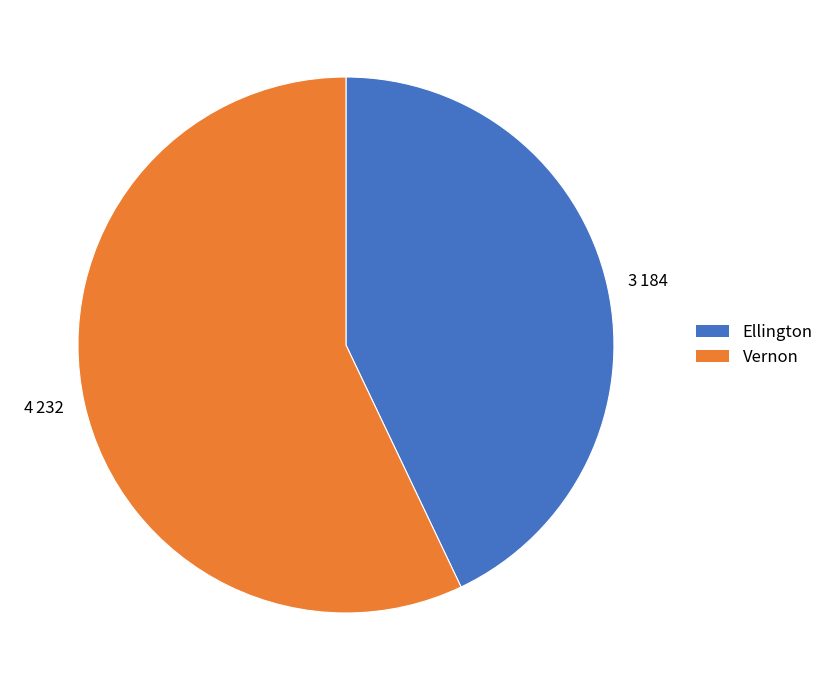

Which slice is the largest?

Vernon